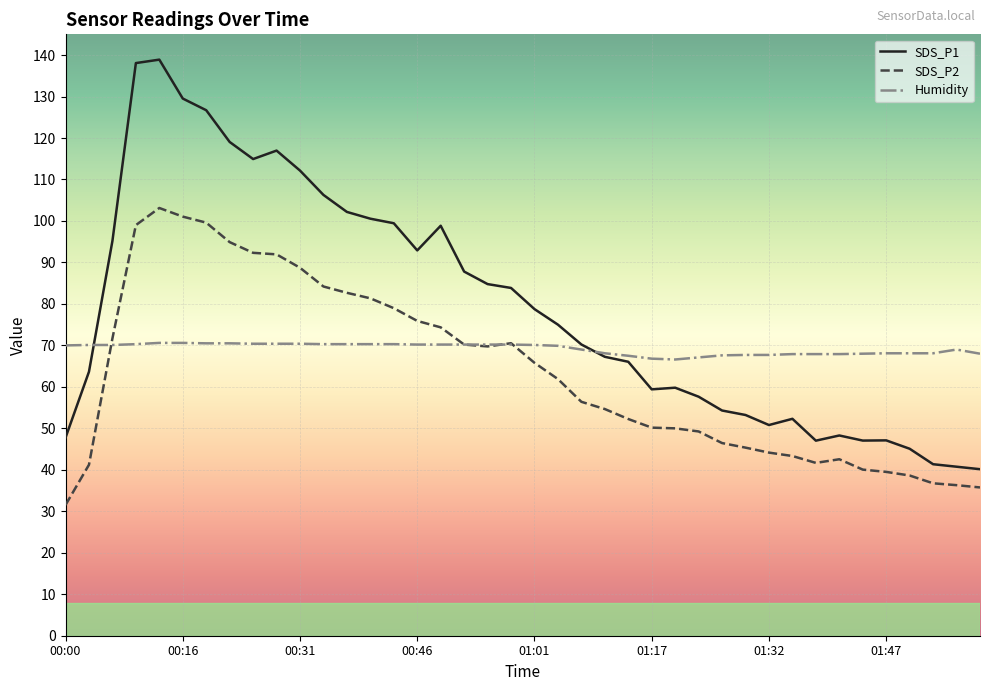

Which series has the widest spread of values?

SDS_P1